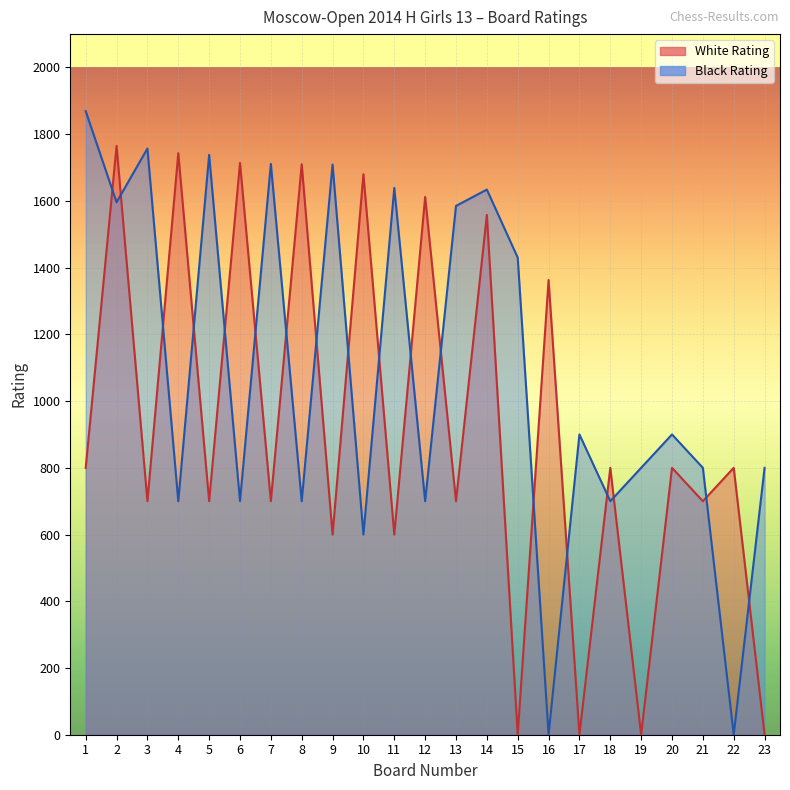

List the series in order of their peak value, highest first.

Black Rating, White Rating